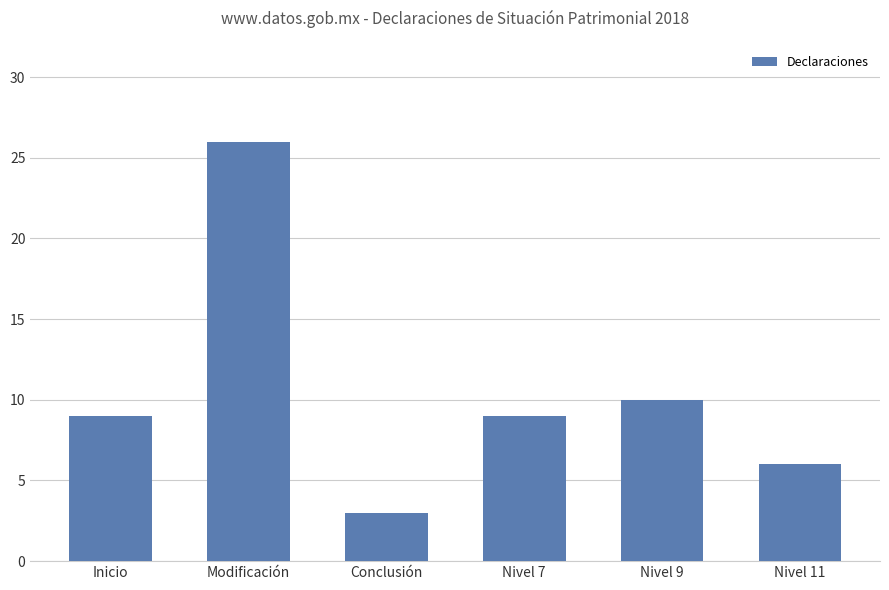

What is the sum of all values?

63